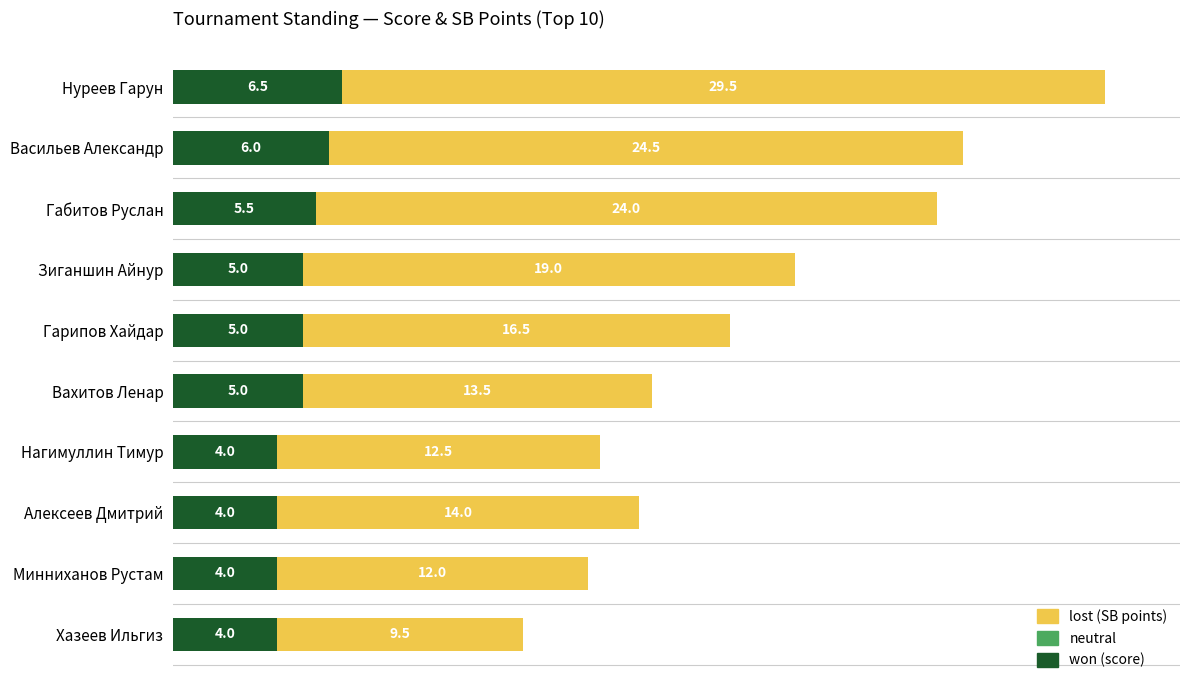

What is the total value across all series at Вахитов Ленар?

18.5